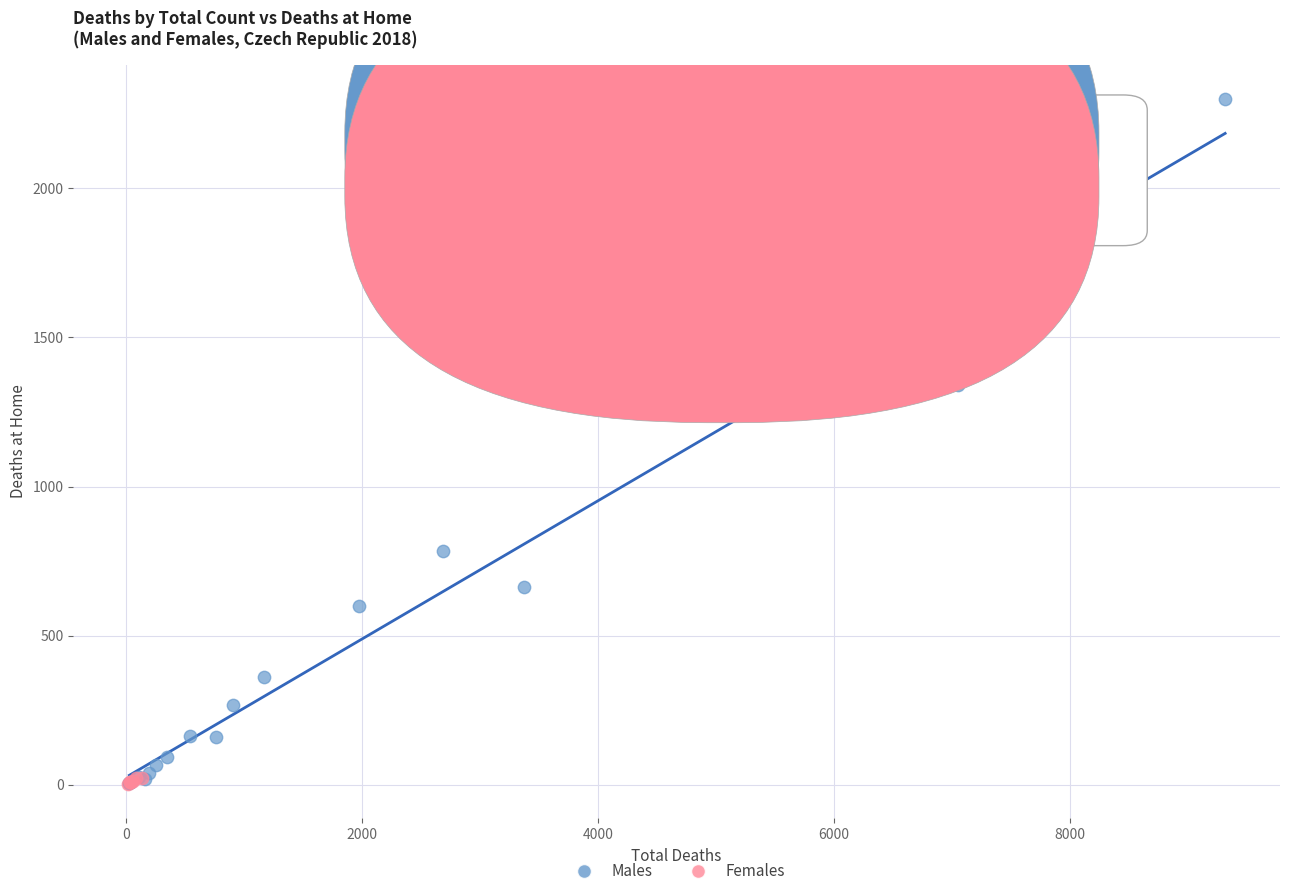

Which series has the largest Y range (max minus min)?

Males